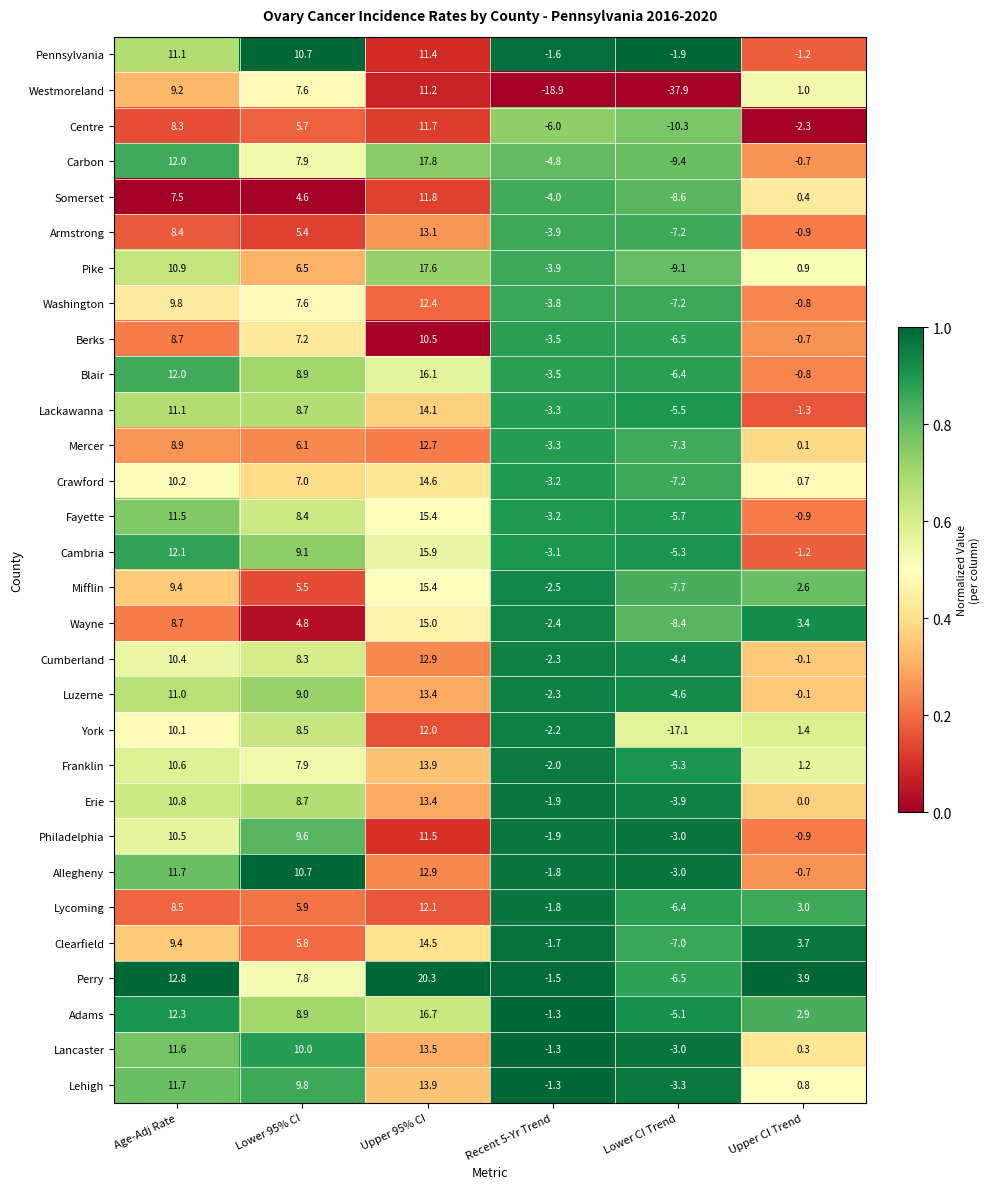

Which series has the widest spread of values?

Westmoreland